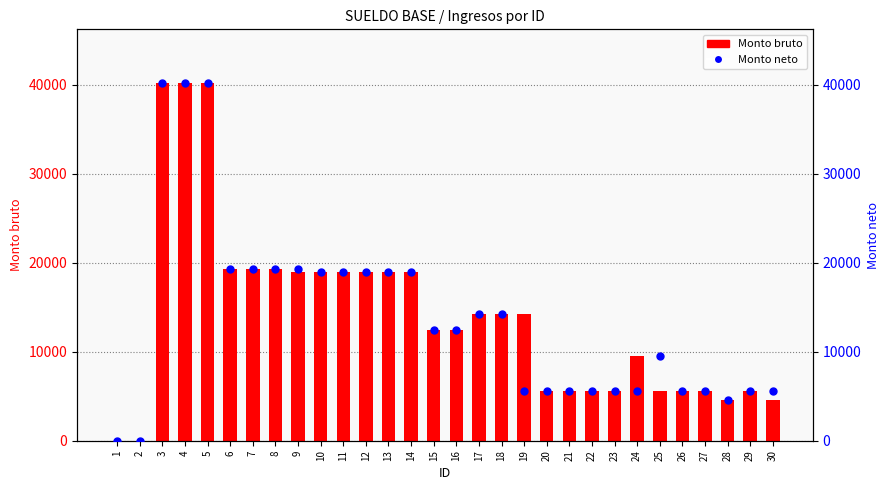

Which series has the largest total across all categories?

Monto bruto